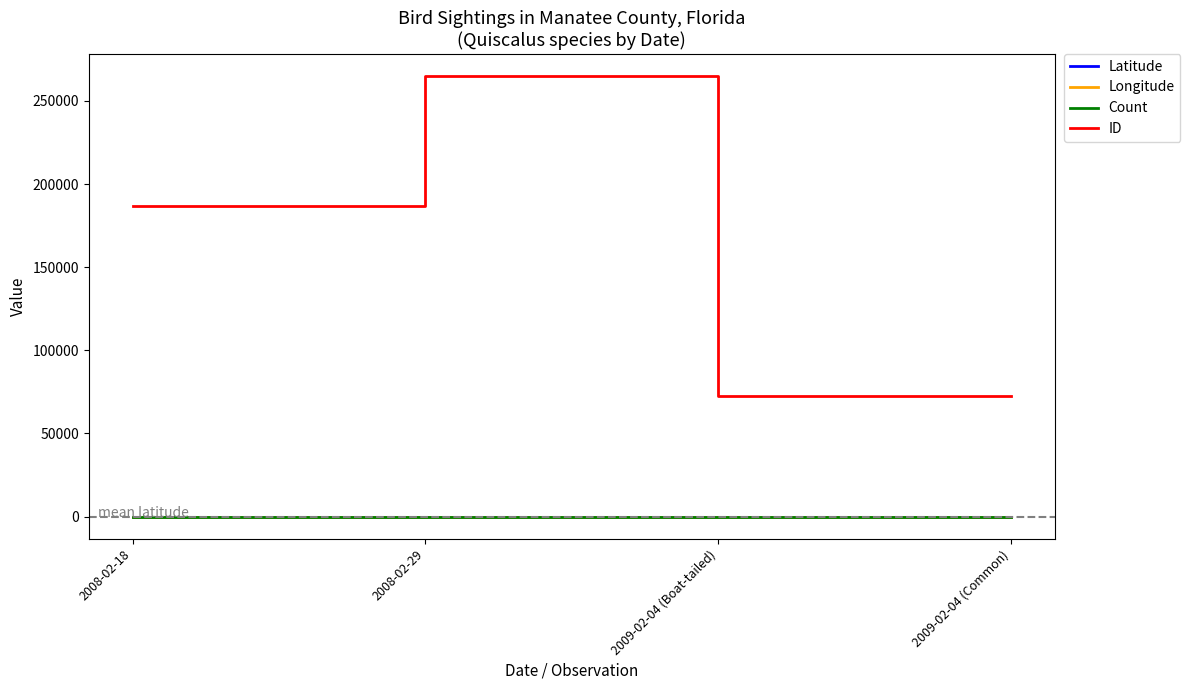

At which category does the chart reach its peak across all series?

2008-02-29